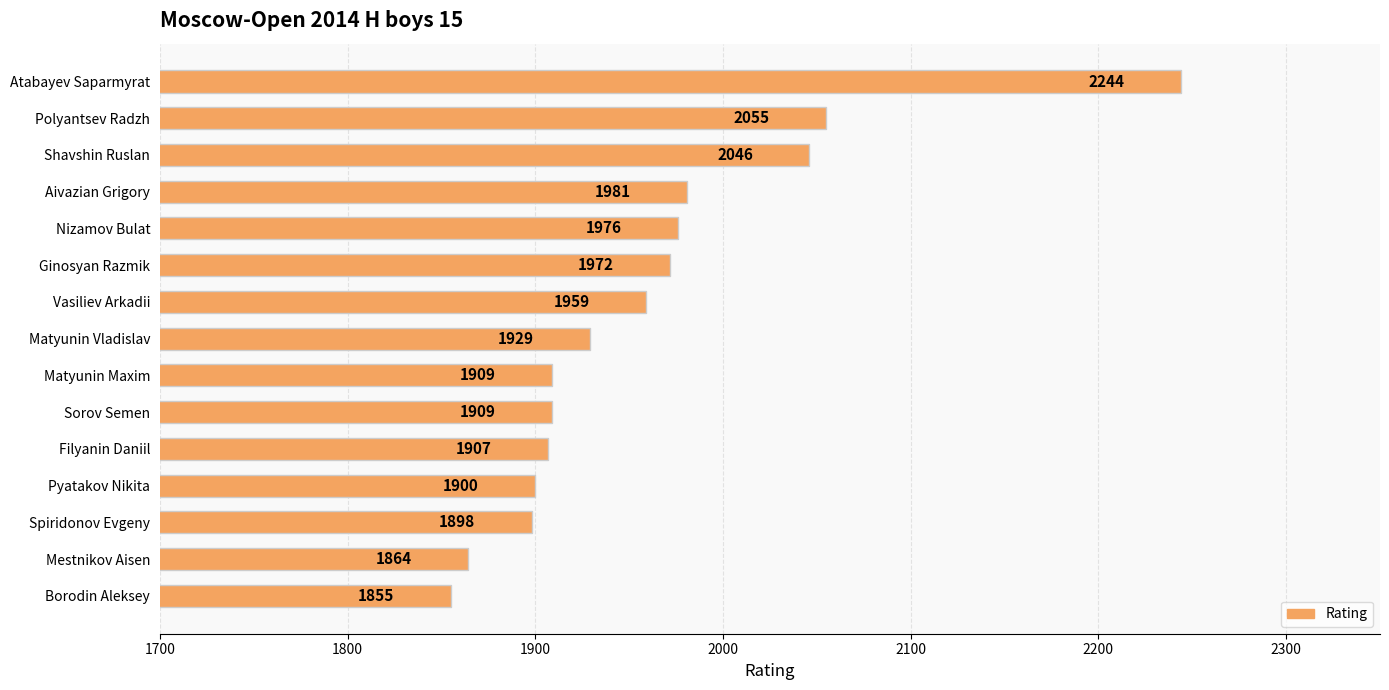

Does the chart contain stacked bars?

No